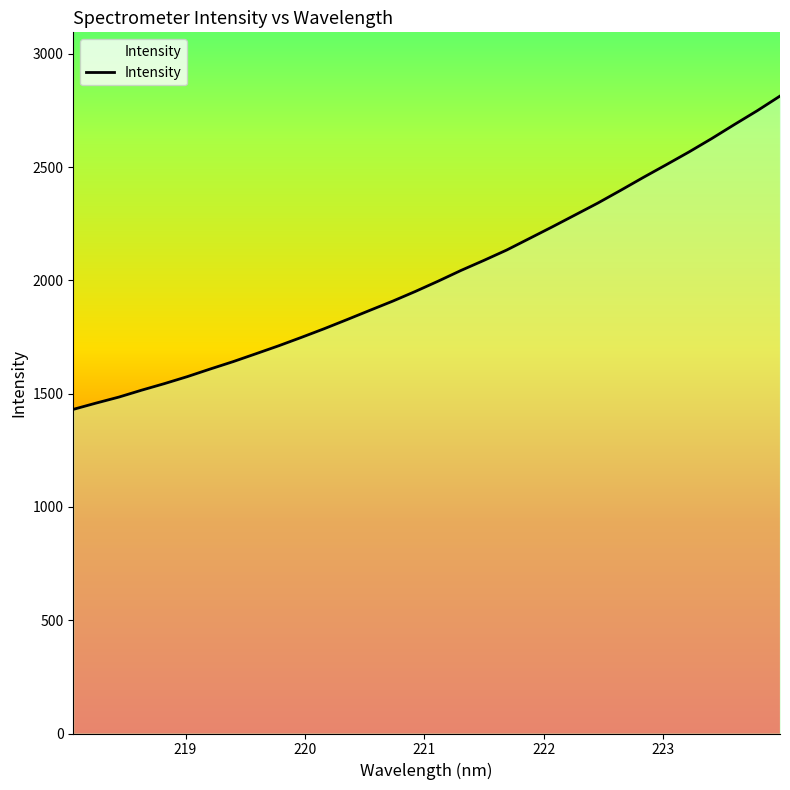

What is the maximum value shown in the chart?

2813.3